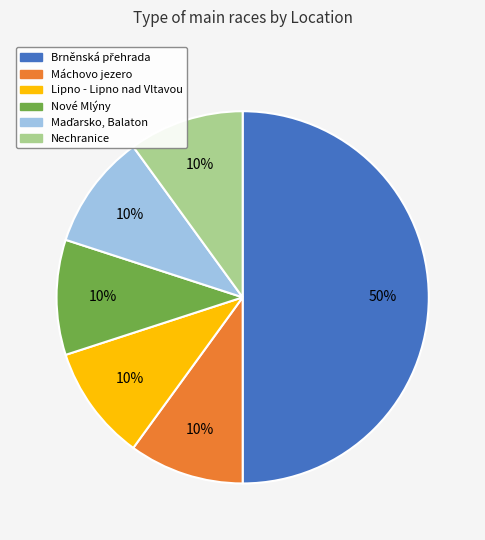

Count the number of slices in the pie.

6